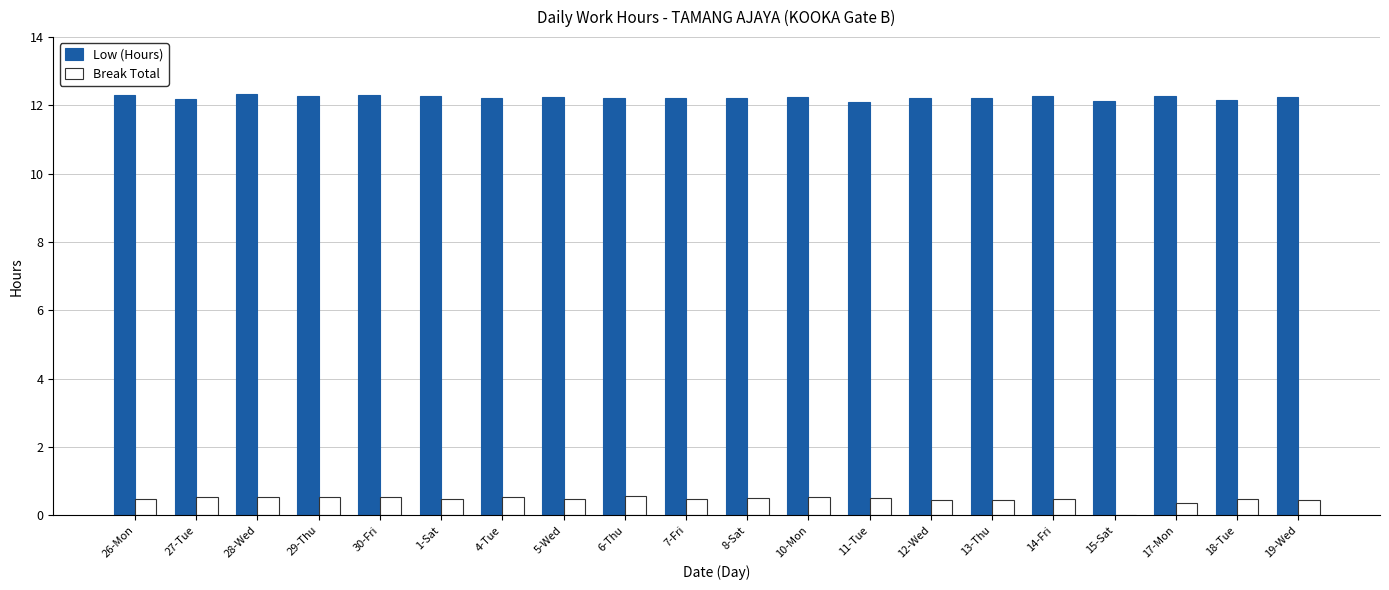

What is the highest value of the Low (Hours) series?

12.3